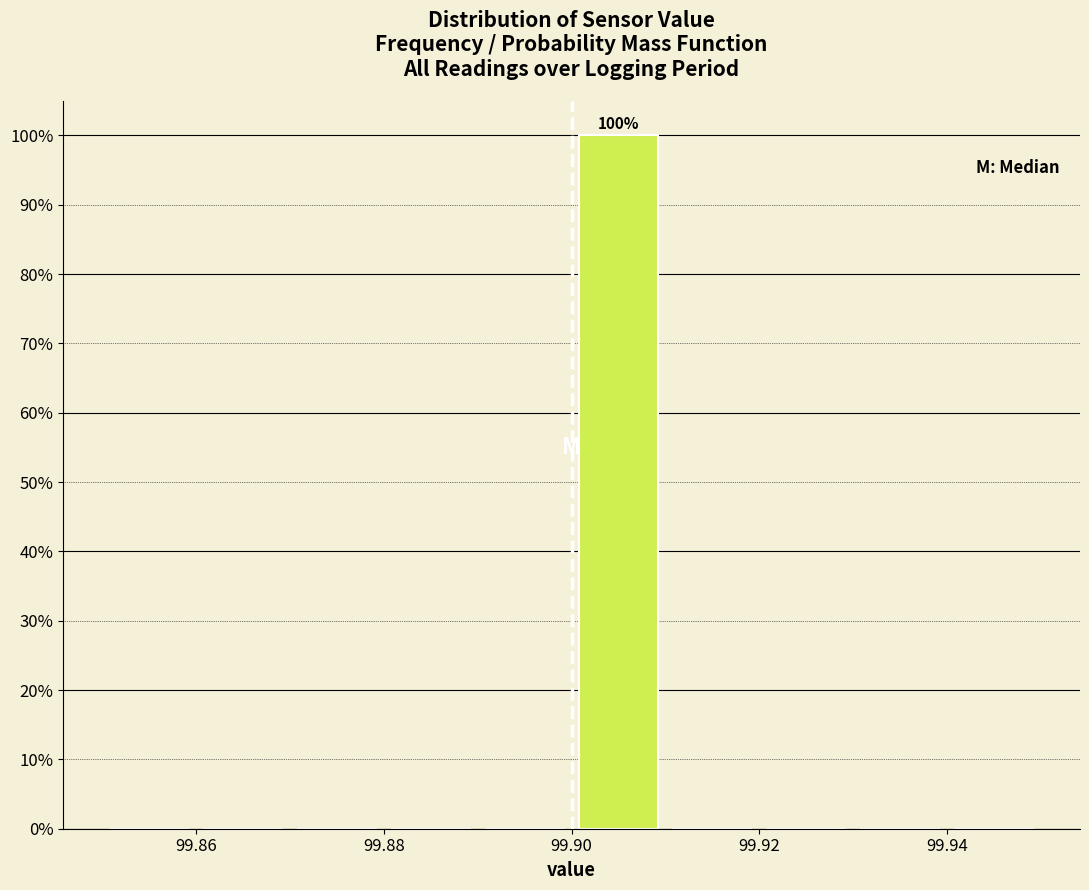

Over which range of the x-axis is the bar tallest?

99.90 to 99.91